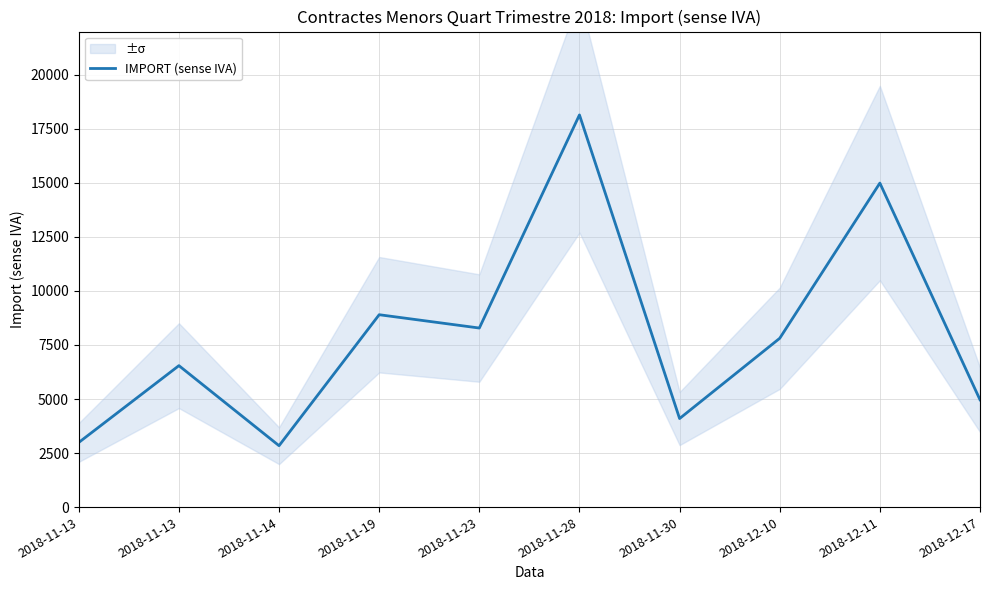

List the labels in order of value, smallest first.

2018-11-14, 2018-11-13, 2018-11-30, 2018-12-17, 2018-11-13, 2018-12-10, 2018-11-23, 2018-11-19, 2018-12-11, 2018-11-28